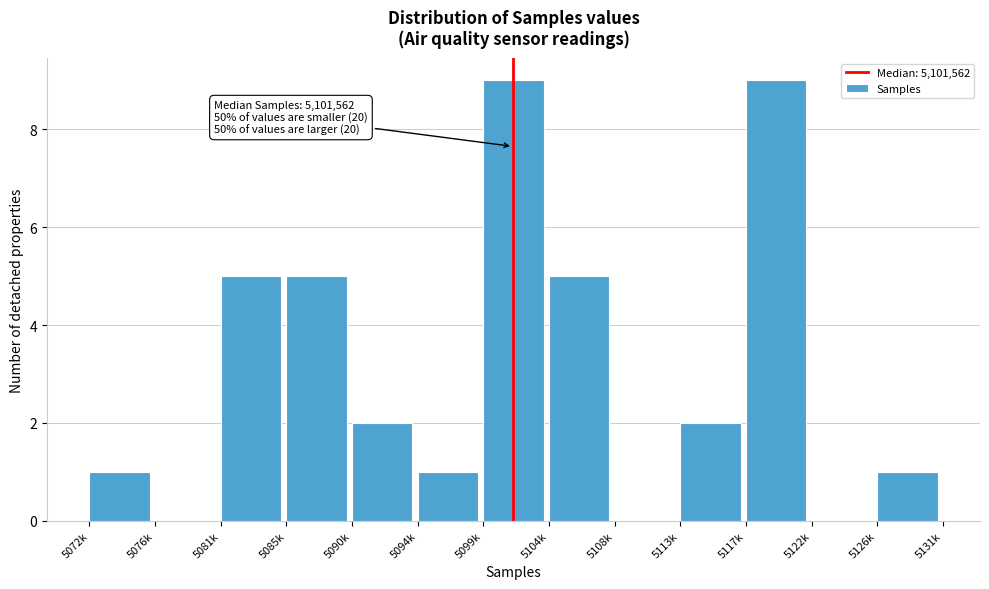

Reading left to right, list all the values displayed in this chart.

5072k=1	5076k=0	5081k=5	5085k=5	5090k=2	5094k=1	5099k=9	5104k=5	5108k=0	5113k=2	5117k=9	5122k=0	5126k=1